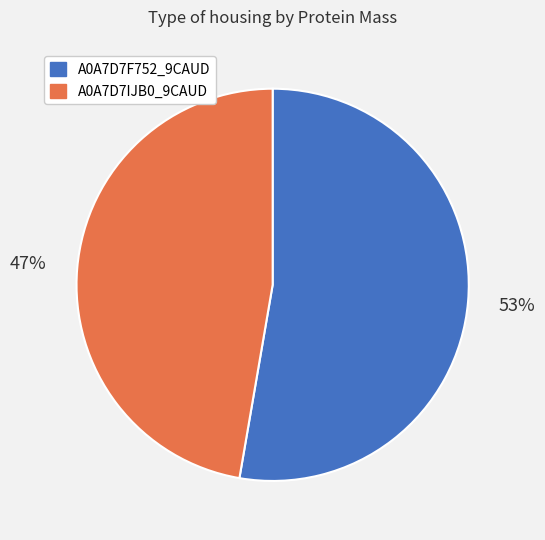

Is there a majority slice in this chart?

Yes